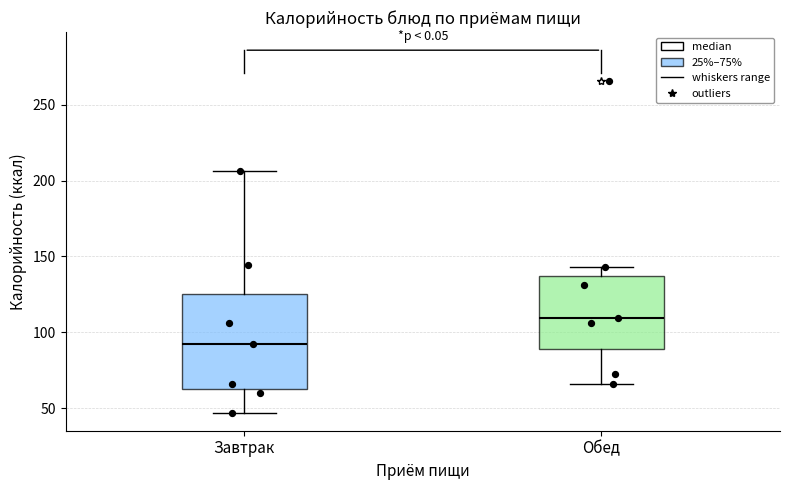

Reading left to right, transcribe this box plot: for each box, give where its median line is, the range the box spans, and where its two whiskers end, as read against the y-axis. The values are not printed on the chart, so give them approximately, as read against the axis.

Завтрак: median 90, box 65 to 125, whiskers 45 to 205
Обед: median 110, box 90 to 135, whiskers 65 to 145